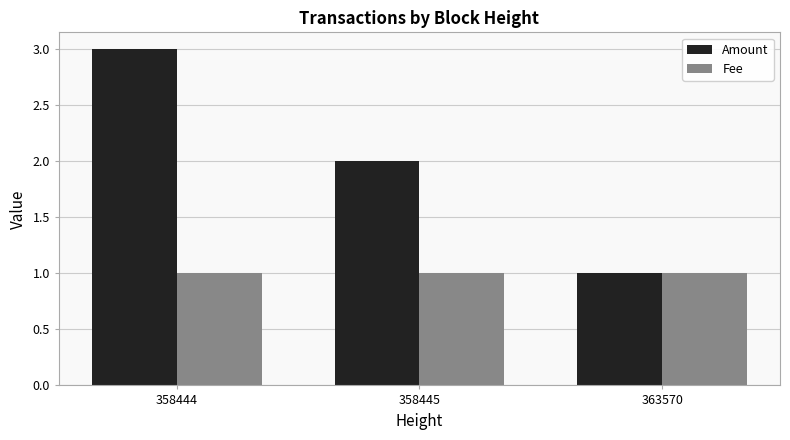

Which series changed the most between 358444 and 358445?

Amount